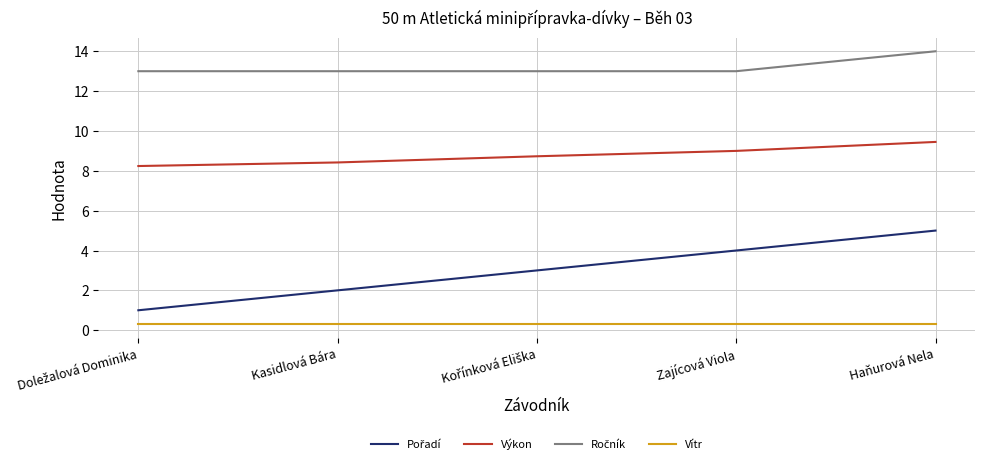

At which category is the sum across all series the highest?

Haňurová Nela